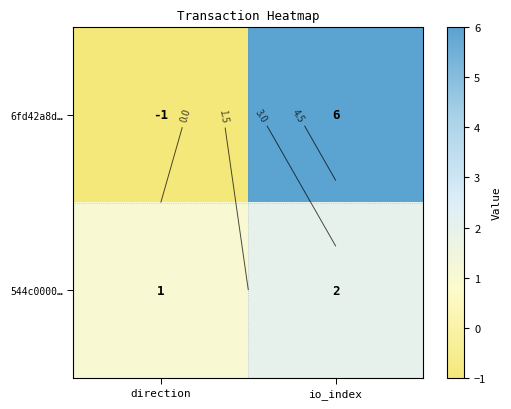

What is the smallest value displayed?

-1